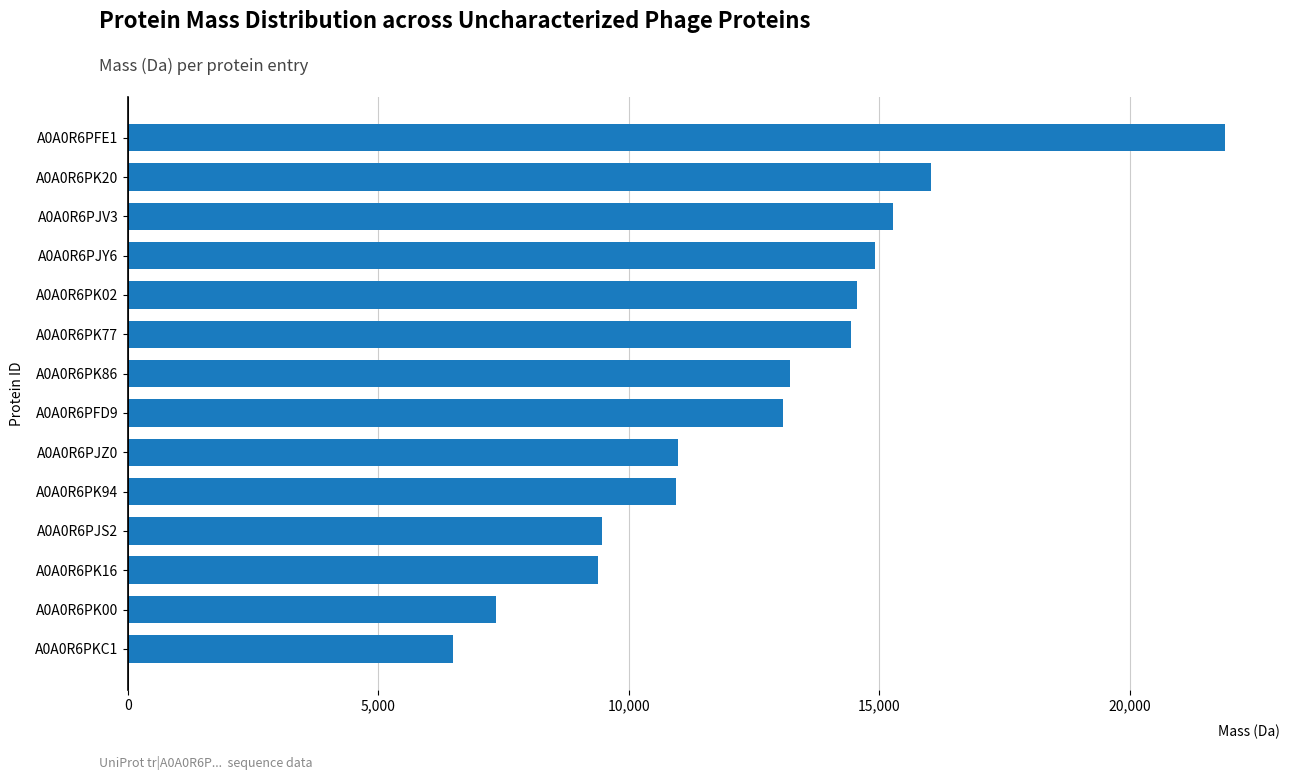

Which label corresponds to the smallest value in the chart?

A0A0R6PKC1